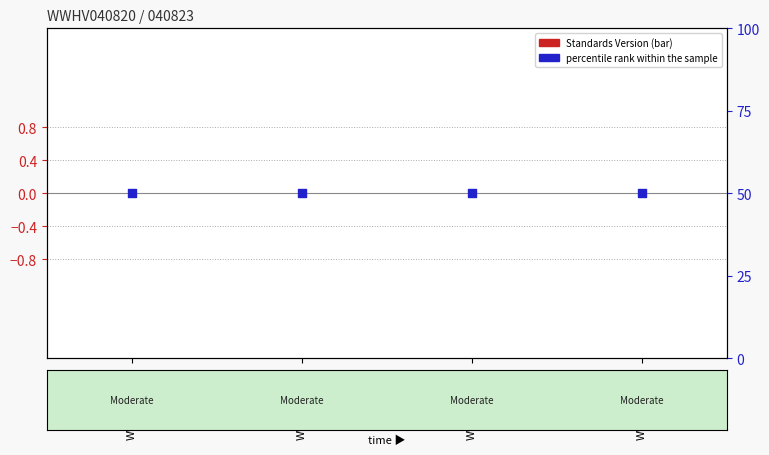

At how many categories does at least one series exceed 26?

4